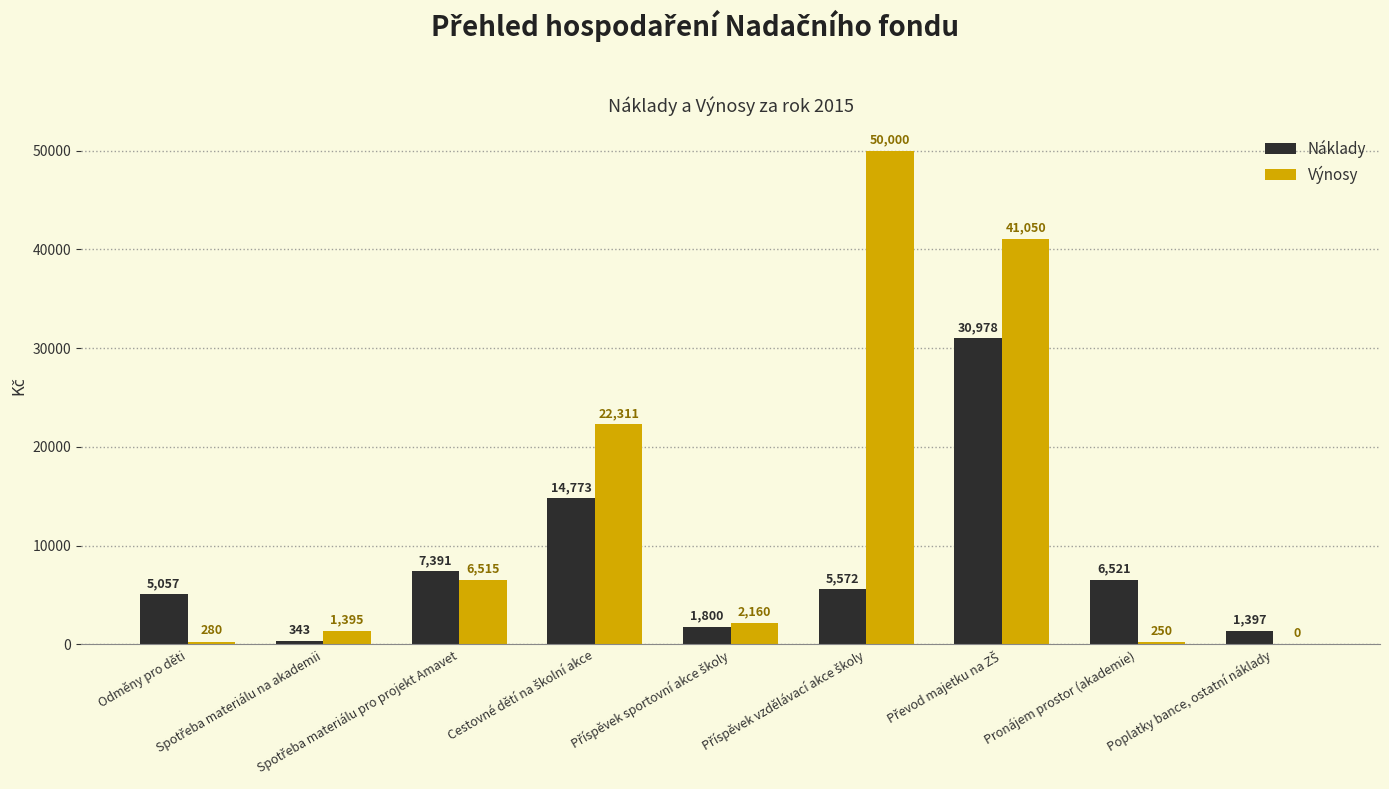

What is the greatest value displayed?

50000.0